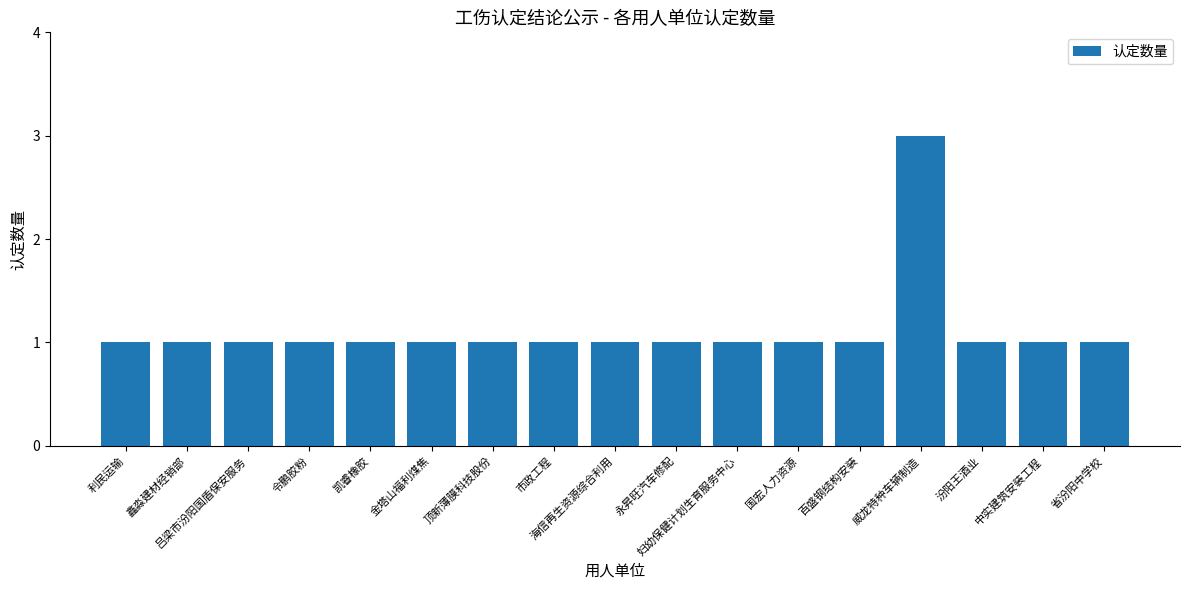

Are the bars horizontal?

No